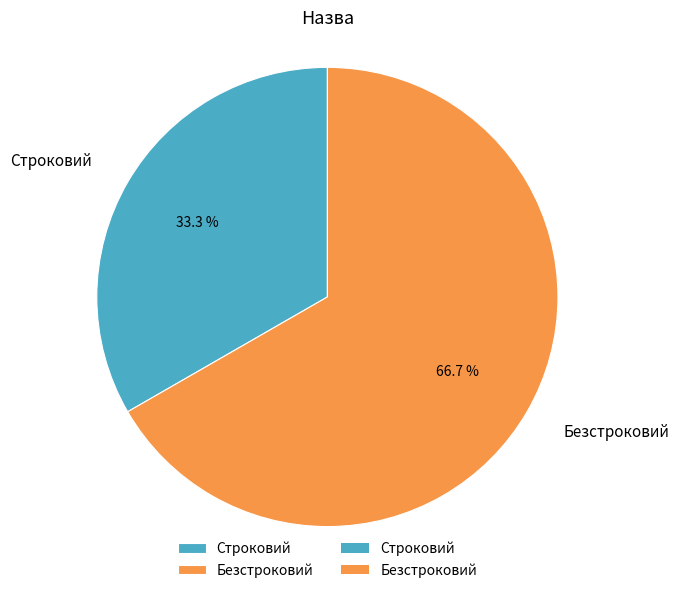

Is there any slice that represents more than half of the pie?

Yes